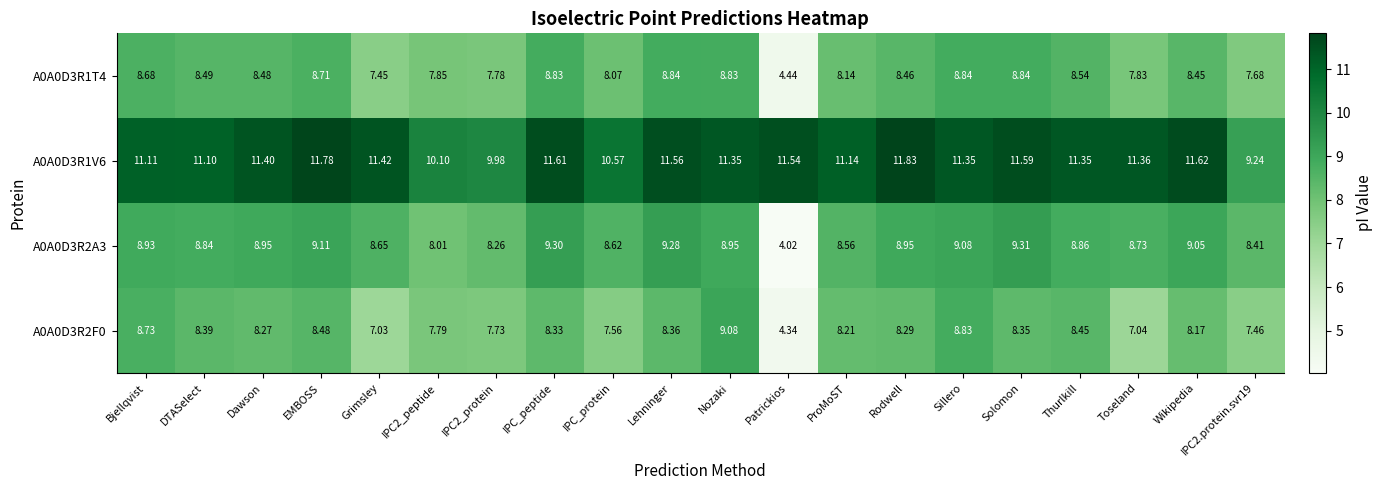

Where does the A0A0D3R1T4 series first go above 8?

Bjellqvist